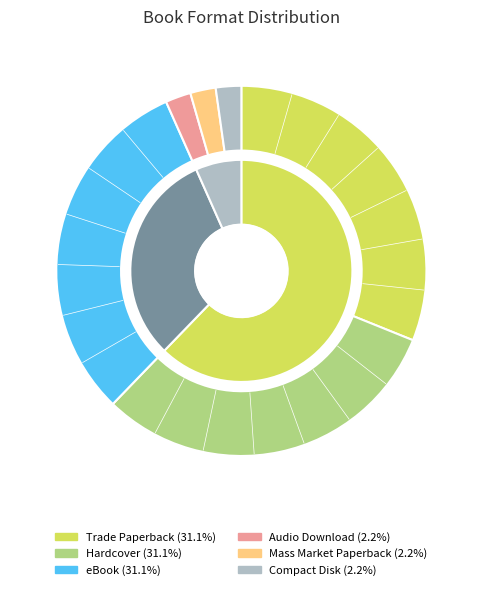

How many slices are in this pie chart?

6